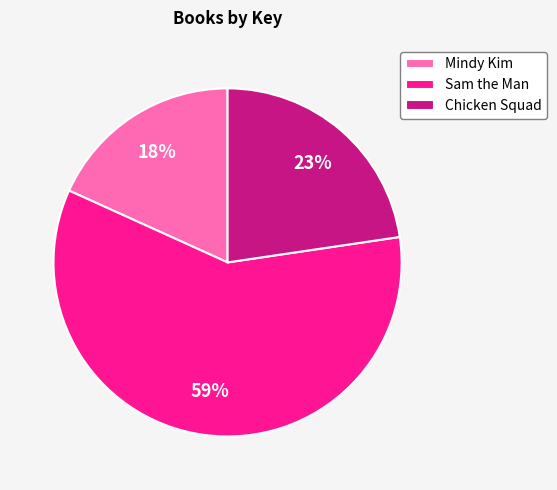

Is the sum of Chicken Squad and Mindy Kim greater than half?

No